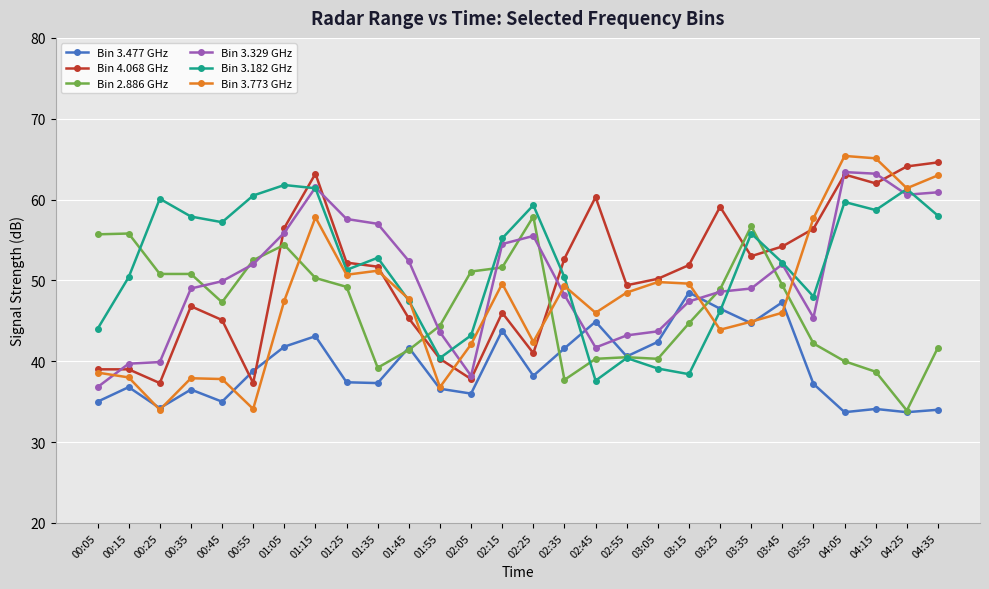

What is the approximate value of Bin 3.773 GHz at 02:05?

42.1